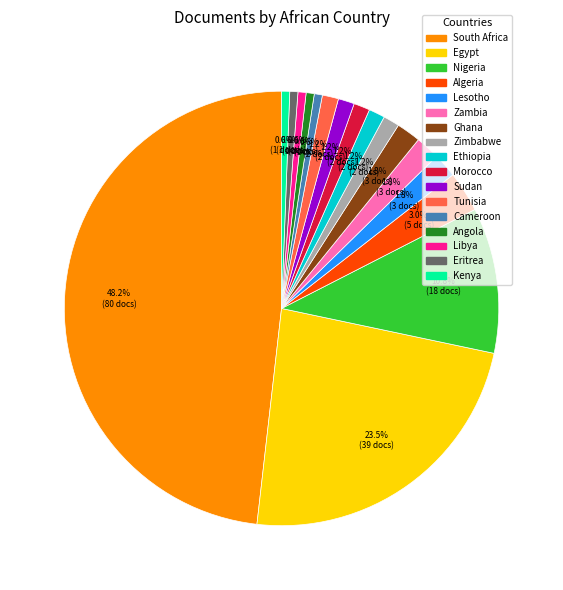

How many slices are in this pie chart?

17